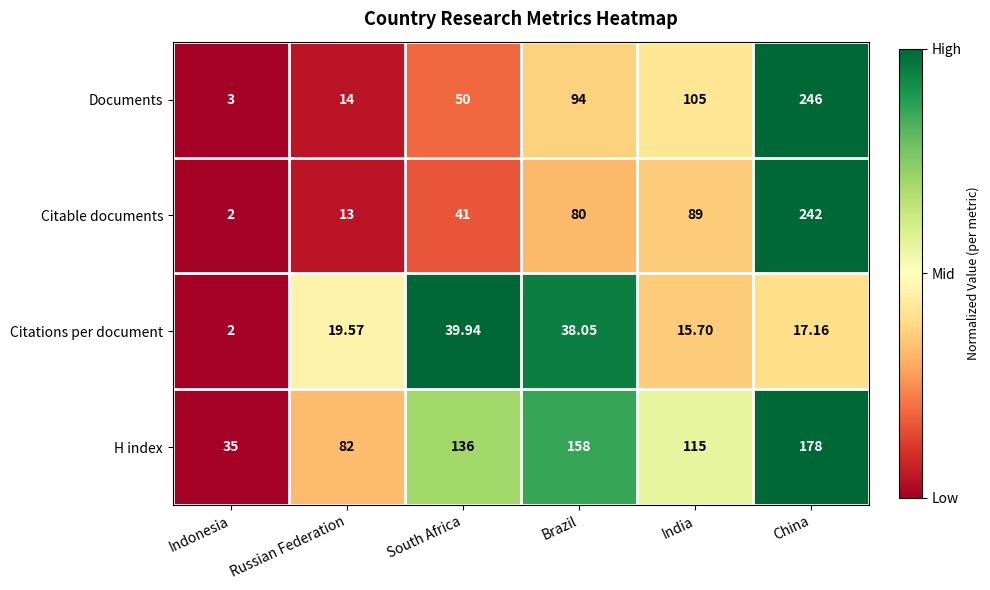

Is the value of Documents at Russian Federation greater than the value of Citable documents at Russian Federation?

Yes